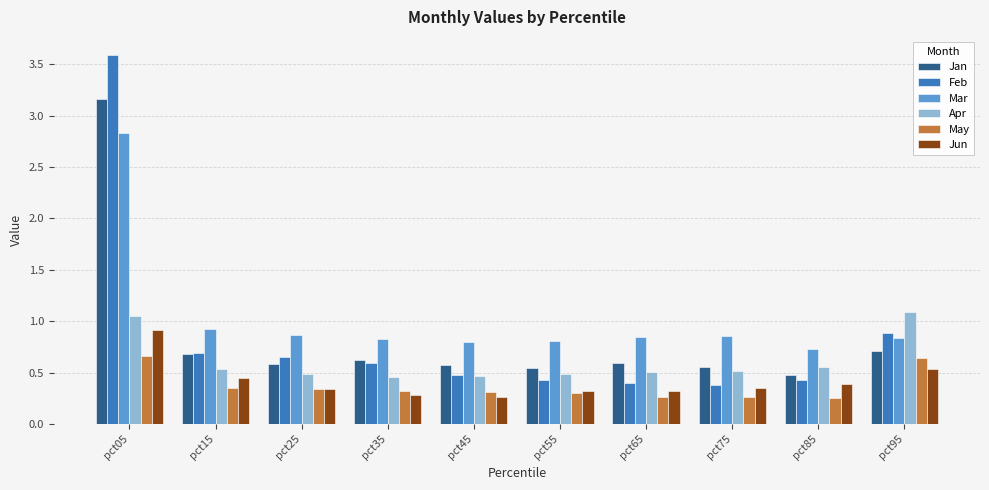

What is the difference between the maximum and minimum values in the Jan series?

2.7